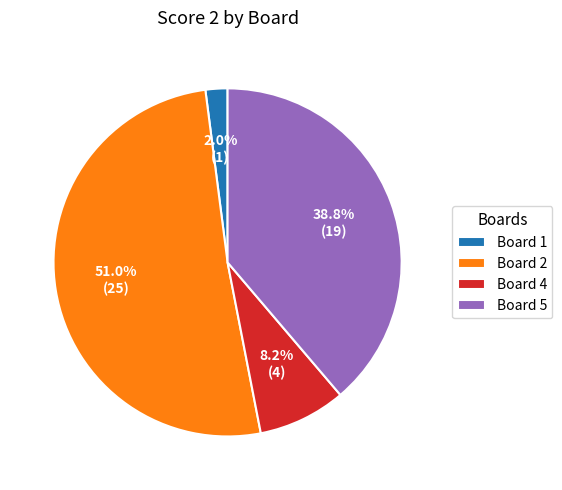

What is the smallest slice in the pie chart?

Board 1